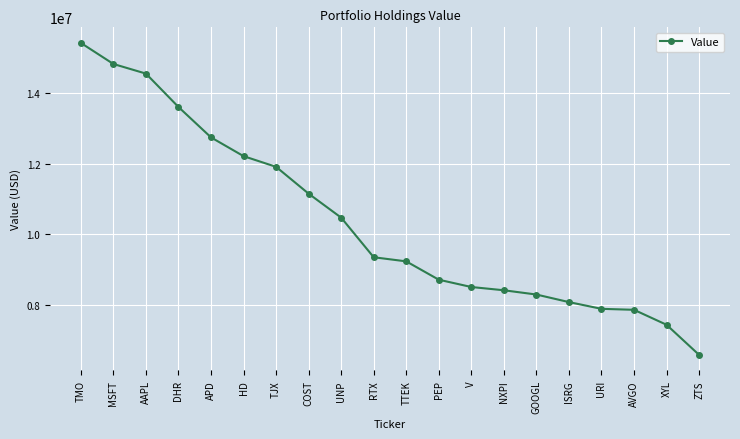

Is it true that the value at TTEK is 9235210?

True